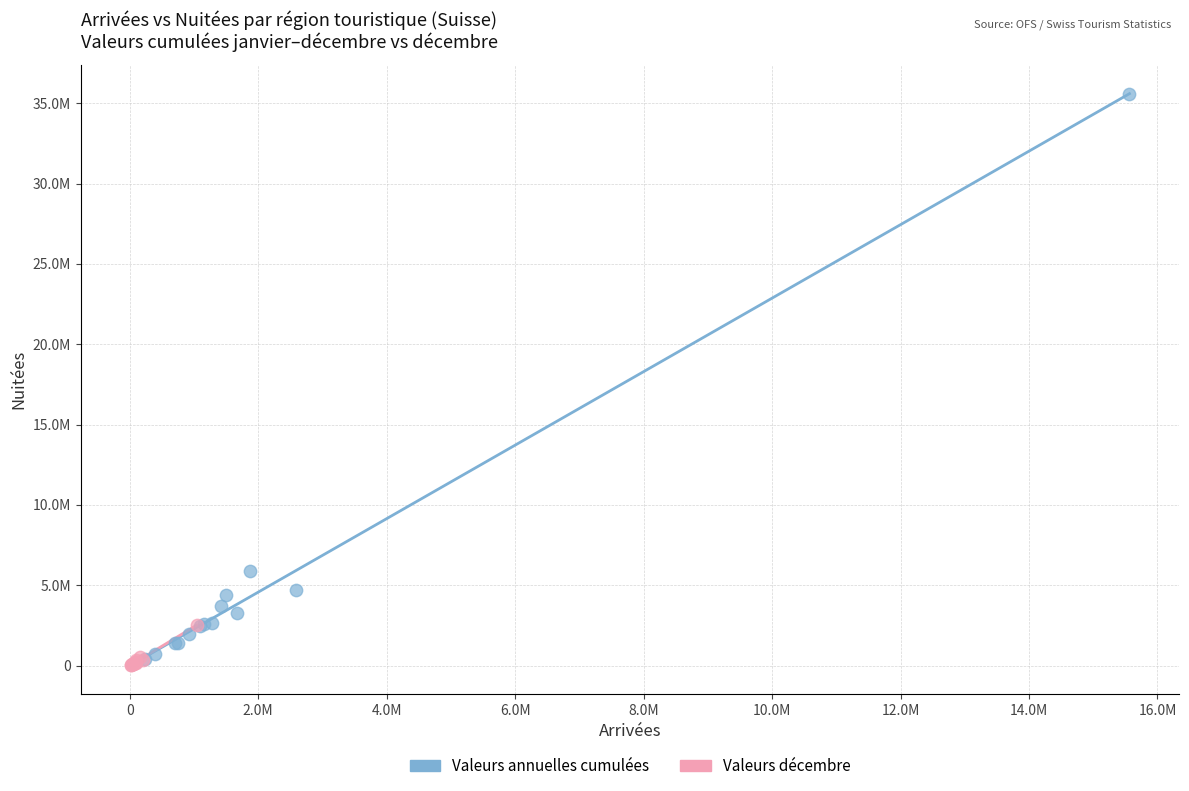

What are all the series names shown in the legend?

Valeurs annuelles cumulées, Valeurs décembre